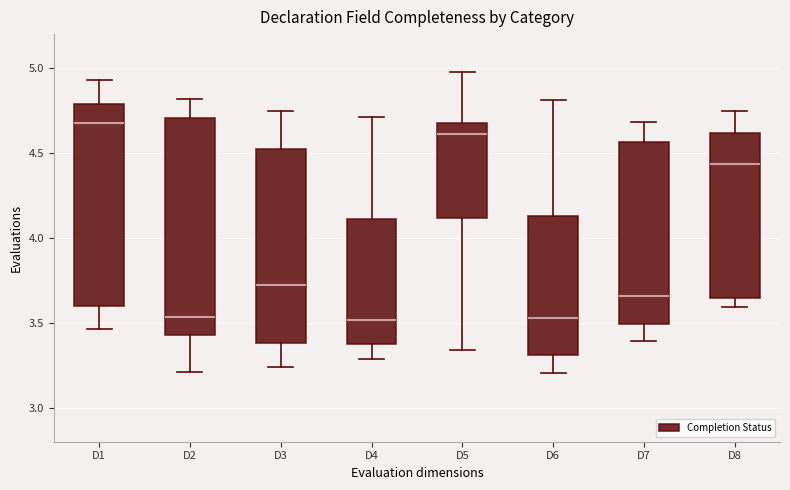

Reading left to right, transcribe this box plot: for each box, give where its median line is, the range the box spans, and where its two whiskers end, as read against the y-axis. The values are not printed on the chart, so give them approximately, as read against the axis.

D1: median 4.70, box 3.60 to 4.80, whiskers 3.45 to 4.95
D2: median 3.55, box 3.45 to 4.70, whiskers 3.20 to 4.80
D3: median 3.70, box 3.40 to 4.55, whiskers 3.25 to 4.75
D4: median 3.50, box 3.35 to 4.10, whiskers 3.30 to 4.70
D5: median 4.60, box 4.10 to 4.70, whiskers 3.35 to 5.00
D6: median 3.55, box 3.30 to 4.15, whiskers 3.20 to 4.80
D7: median 3.65, box 3.50 to 4.55, whiskers 3.40 to 4.70
D8: median 4.45, box 3.65 to 4.60, whiskers 3.60 to 4.75